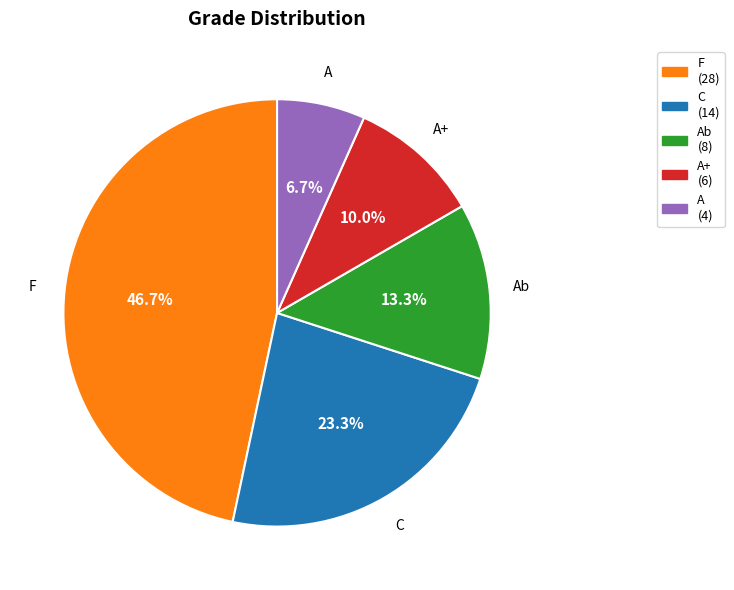

Does any single category account for the majority?

No